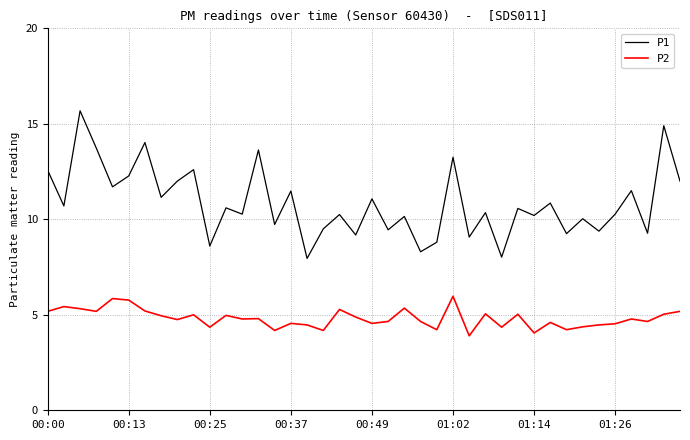

How many lines are shown in the chart?

2